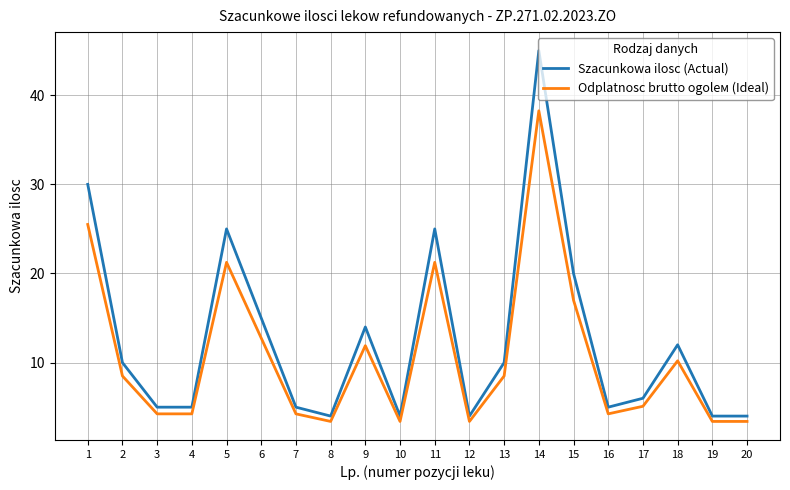

What is the difference between the maximum and minimum values in the Szacunkowa ilosc (Actual) series?

41.0